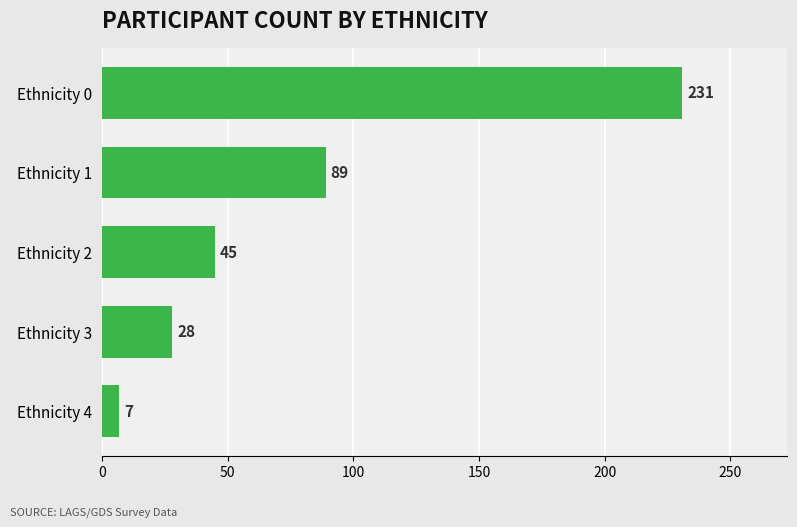

Between Ethnicity 0 and Ethnicity 4, which is larger?

Ethnicity 0